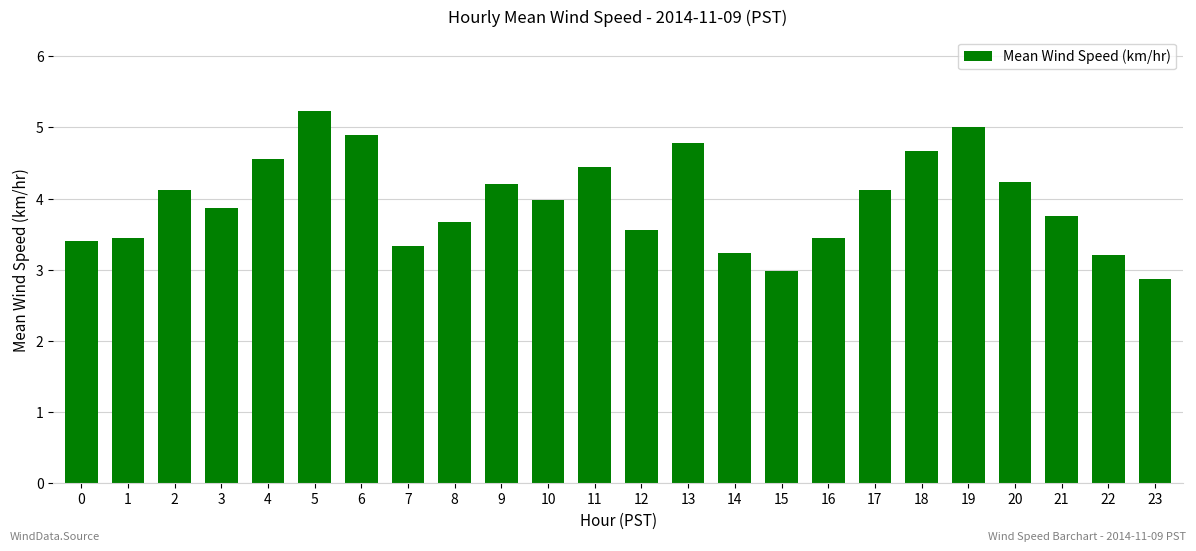

Reading left to right, transcribe all the data shown in this chart.

3.4	3.5	4.1	3.9	4.6	5.2	4.9	3.3	3.7	4.2	4.0	4.4	3.6	4.8	3.2	3.0	3.5	4.1	4.7	5.0	4.2	3.8	3.2	2.9